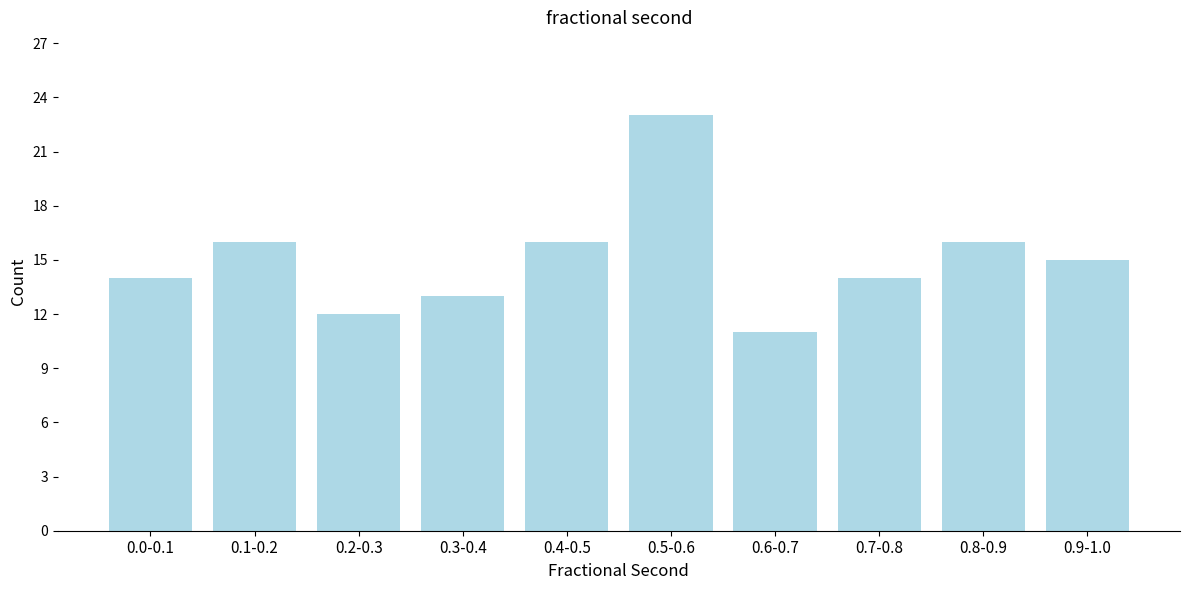

Reading left to right, extract all data points from this chart.

0.0-0.1=14	0.1-0.2=16	0.2-0.3=12	0.3-0.4=13	0.4-0.5=16	0.5-0.6=23	0.6-0.7=11	0.7-0.8=14	0.8-0.9=16	0.9-1.0=15